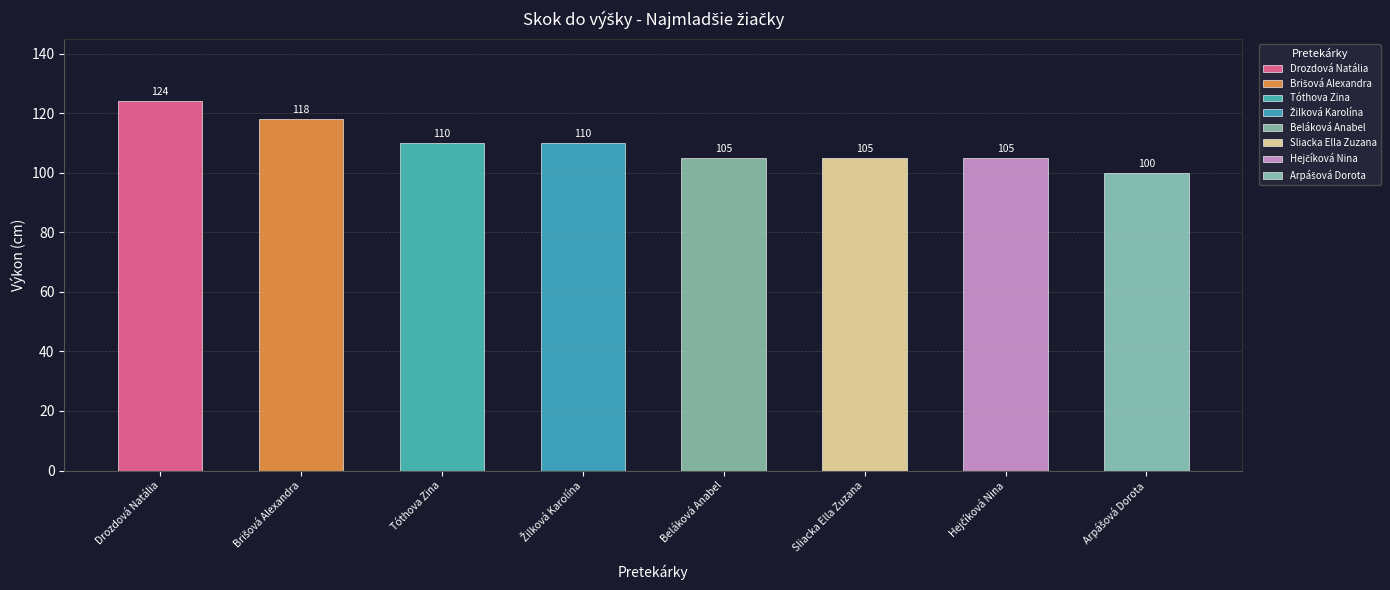

List the labels in order of value, smallest first.

Arpášová Dorota, Beláková Anabel, Sliacka Ella Zuzana, Hejčíková Nina, Tóthova Zina, Žilková Karolína, Brišová Alexandra, Drozdová Natália